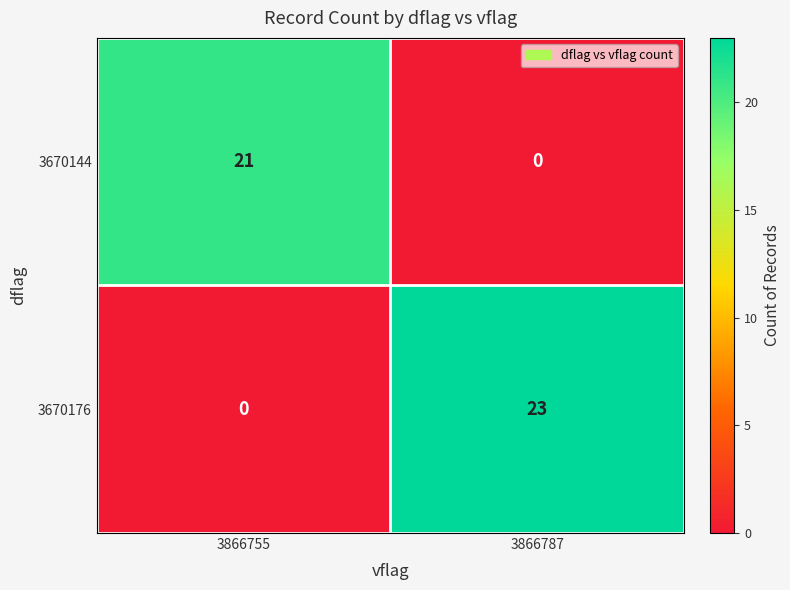

Which category has the highest value across all series?

3866787